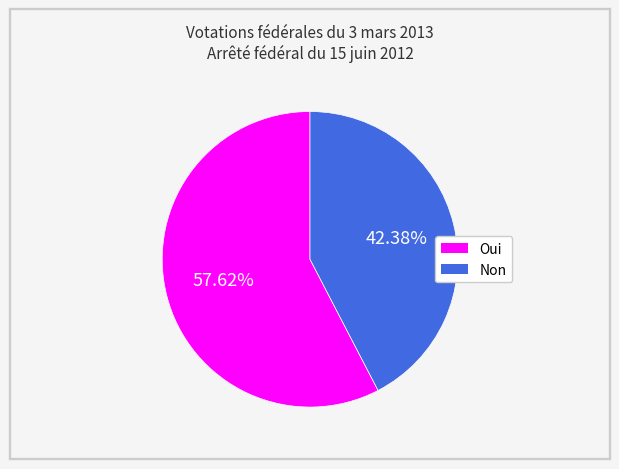

Does Non account for over 50% of the chart?

No